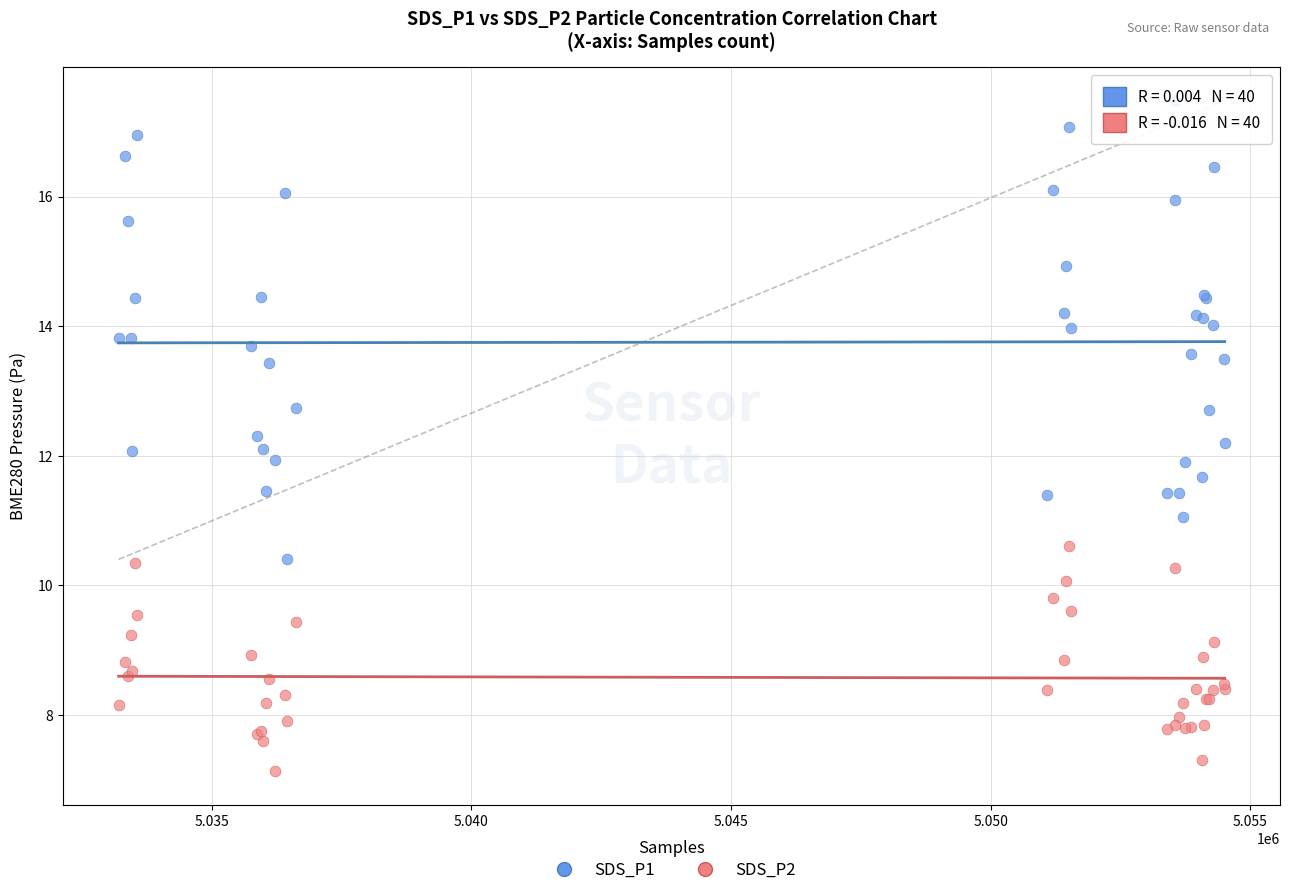

Which series has the largest Y range (max minus min)?

SDS_P1